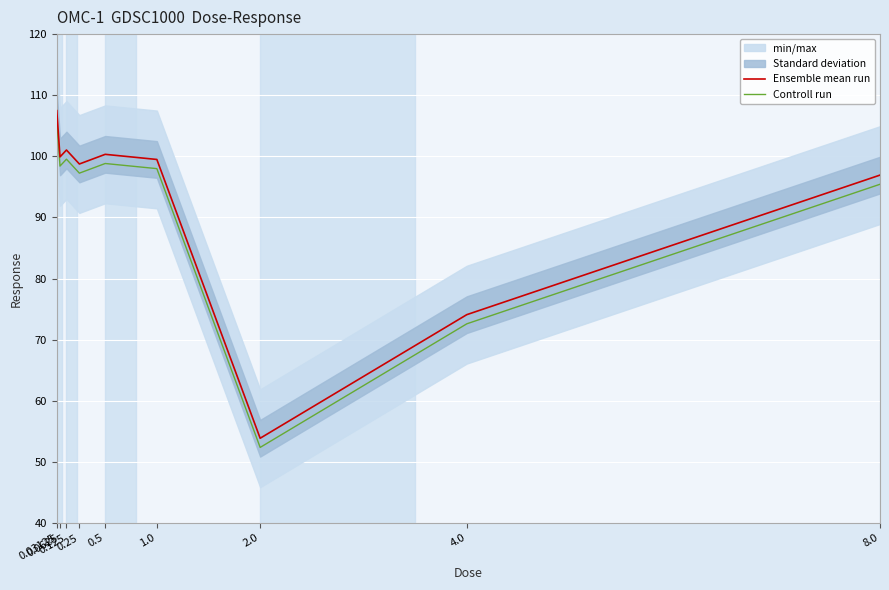

In Controll run, how many points are lower than both neighbors (excluding endpoints)?

3